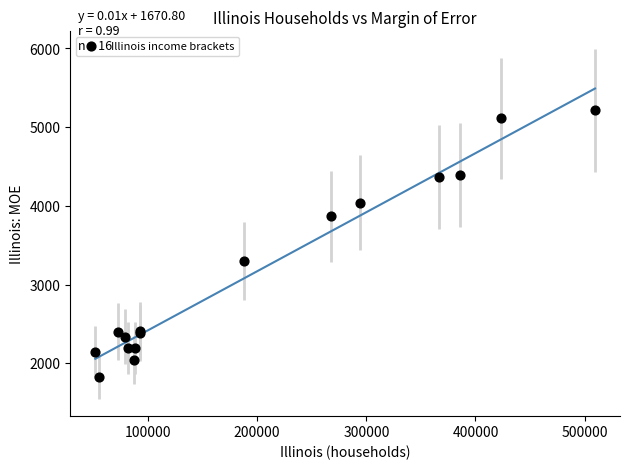

What Y value in the scatter plot is closest to 3519?

3297